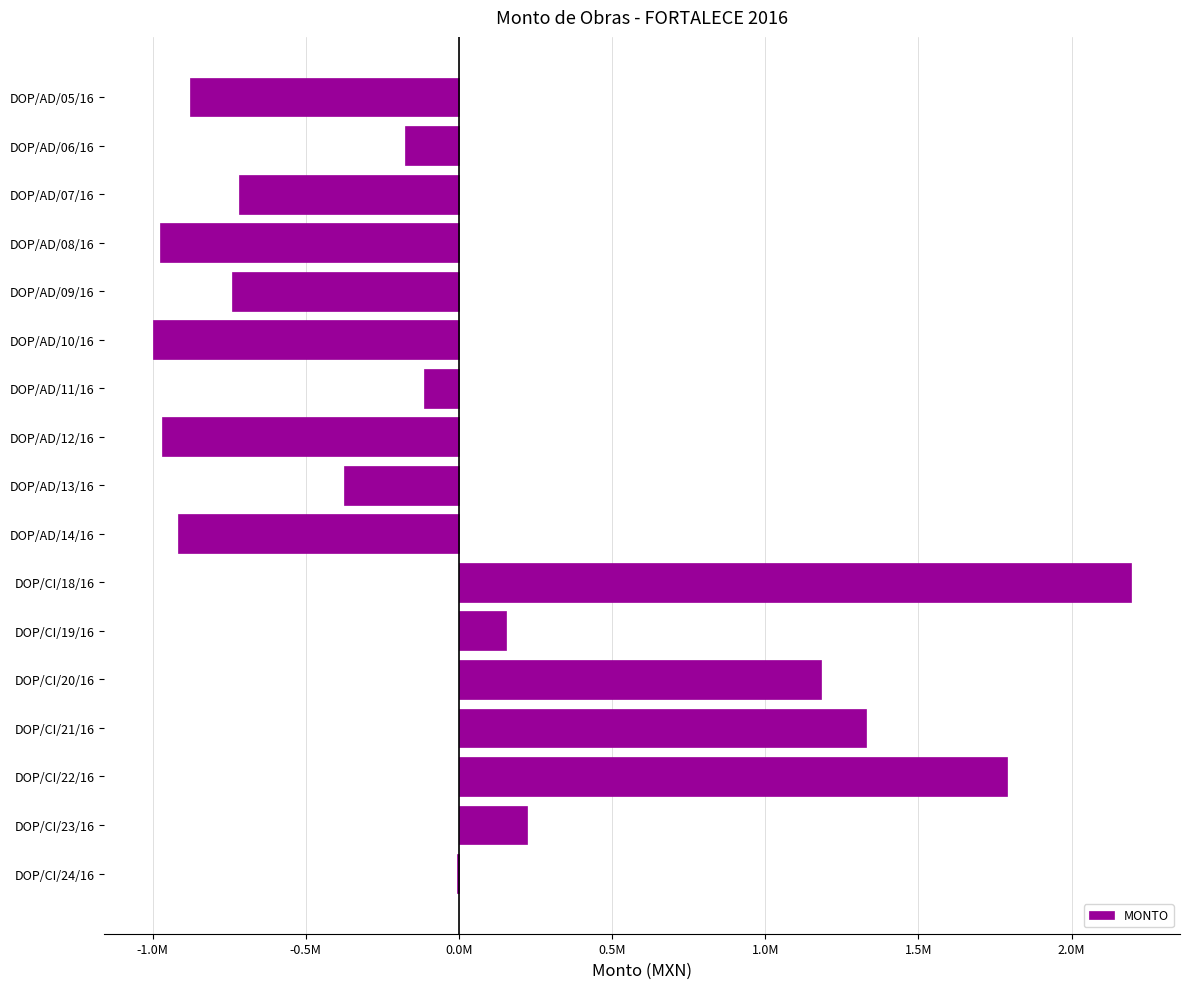

How many positive values are there?

6